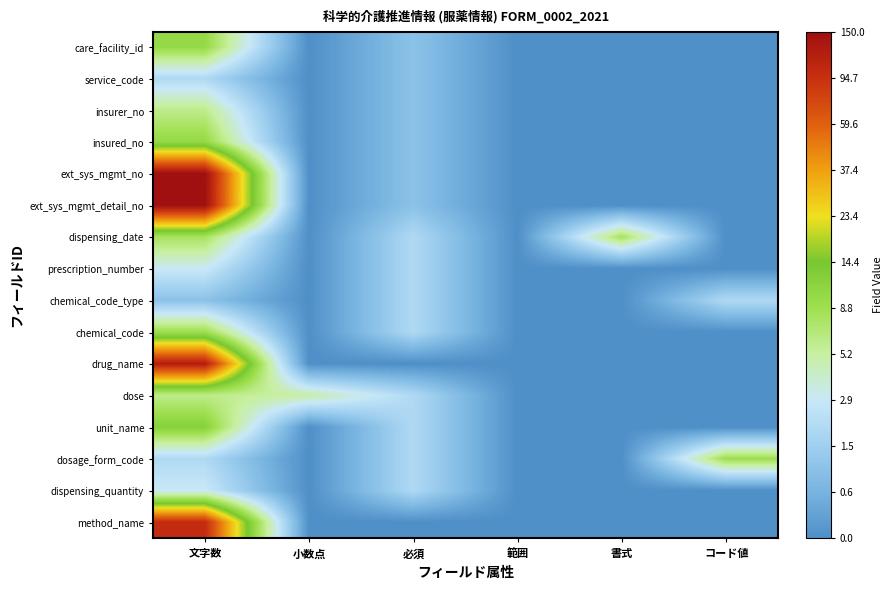

At how many categories does at least one series exceed 1?

5